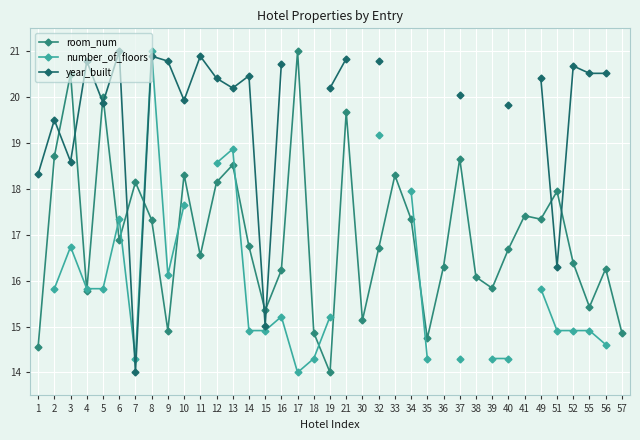

Rank the series at 15 from lowest to highest value.

number_of_floors, year_built, room_num